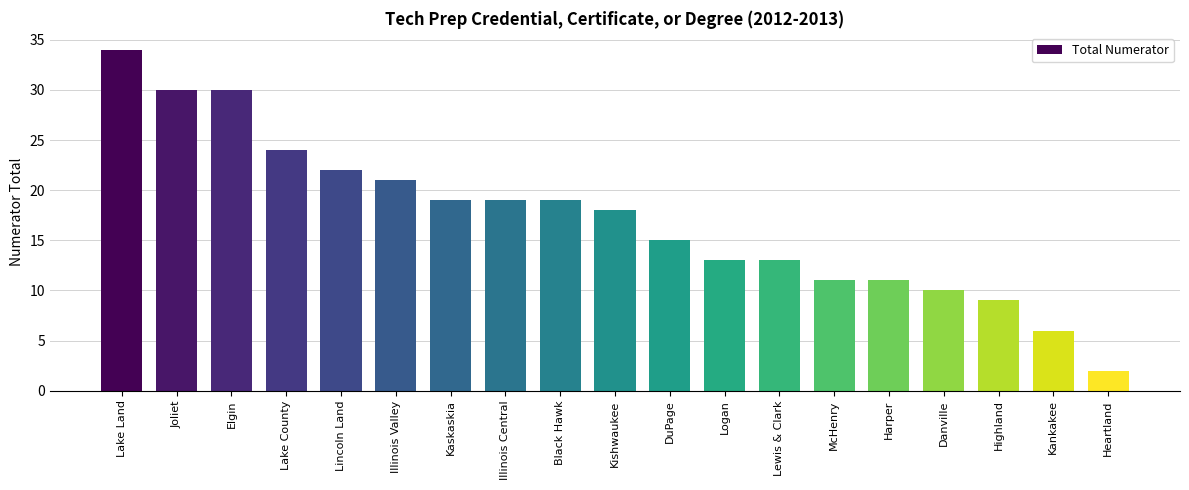

What is the difference between the values at Heartland and Kankakee?

4